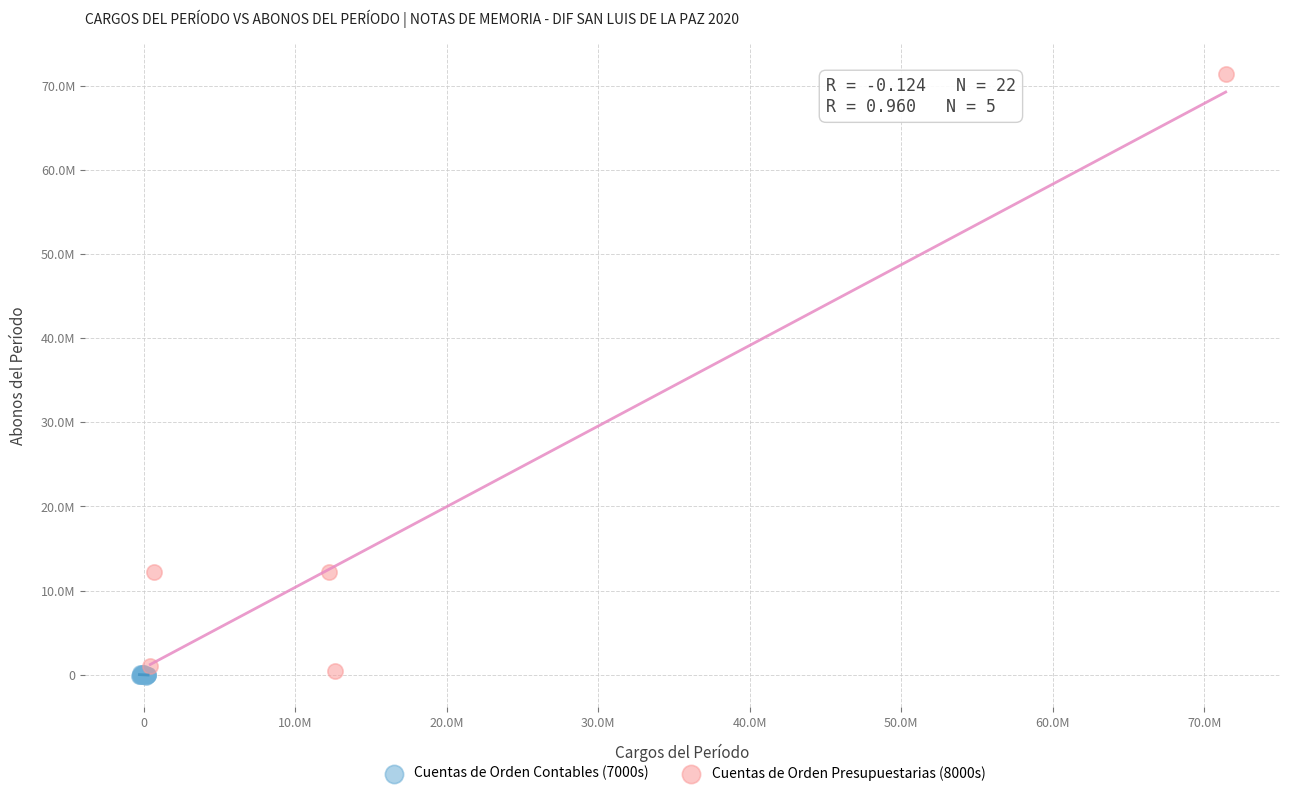

What are all the series names shown in the legend?

Cuentas de Orden Contables (7000s), Cuentas de Orden Presupuestarias (8000s)